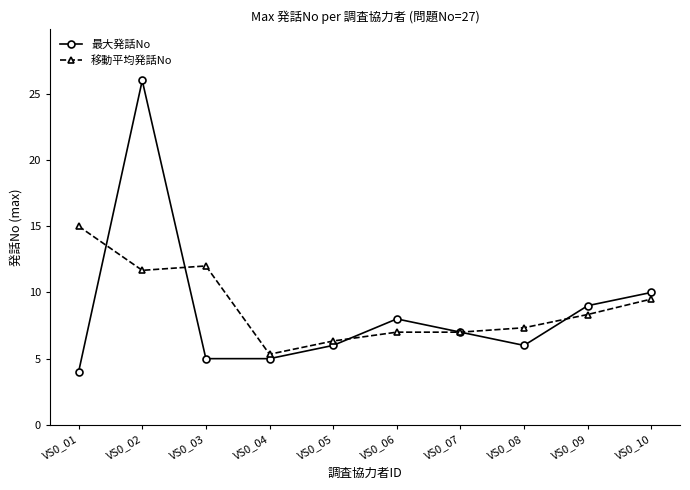

Which series ends up on top after the final intersection of 最大発話No and 移動平均発話No?

最大発話No